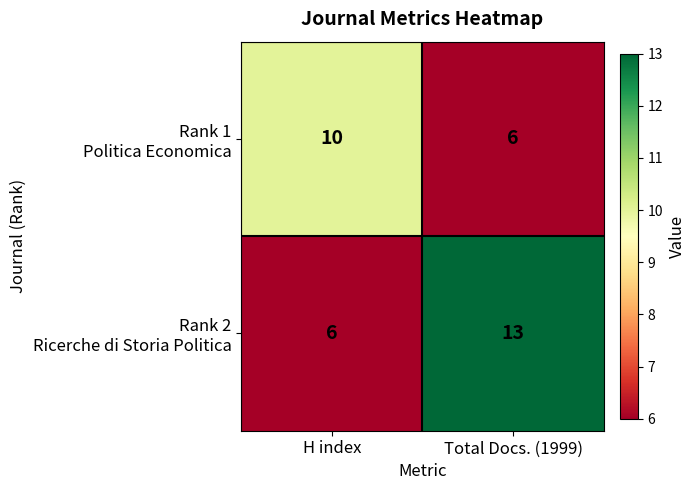

What is the minimum value shown in the chart?

6